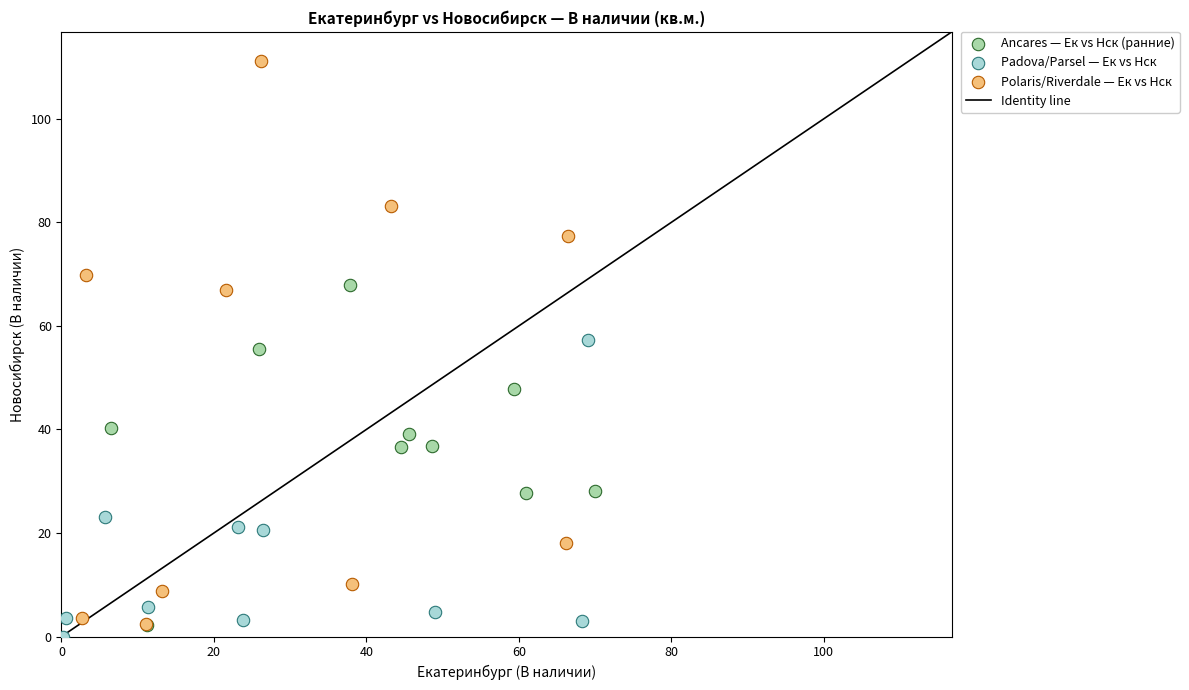

Which series has the widest spread of Y values?

Polaris/Riverdale — Ек vs Нск